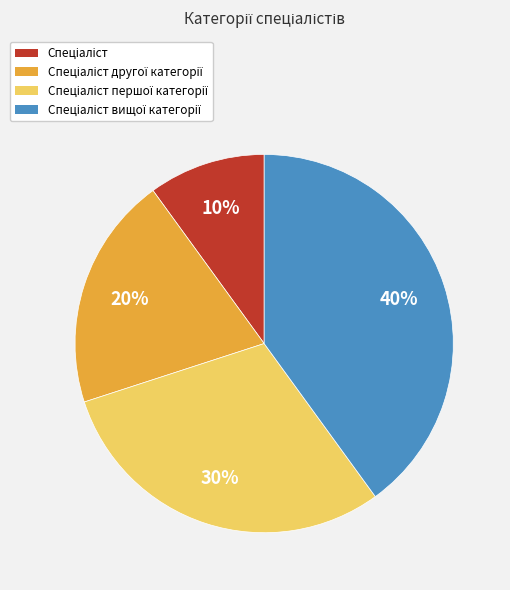

To the nearest percent, what is the difference between the largest and smallest slice percentages?

30%